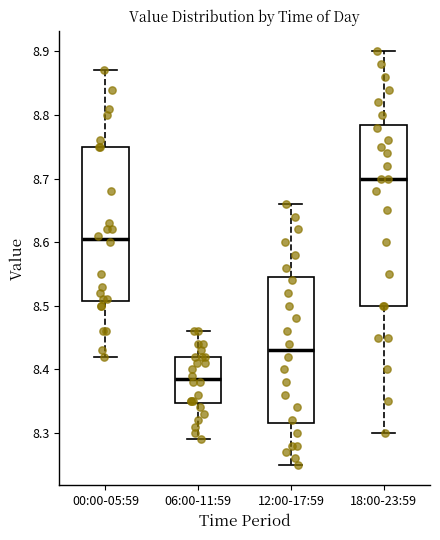

Where does the lower whisker of the box for 00:00-05:59 end on the y-axis? The values are not printed on the chart, so give them approximately, as read against the axis.

8.42